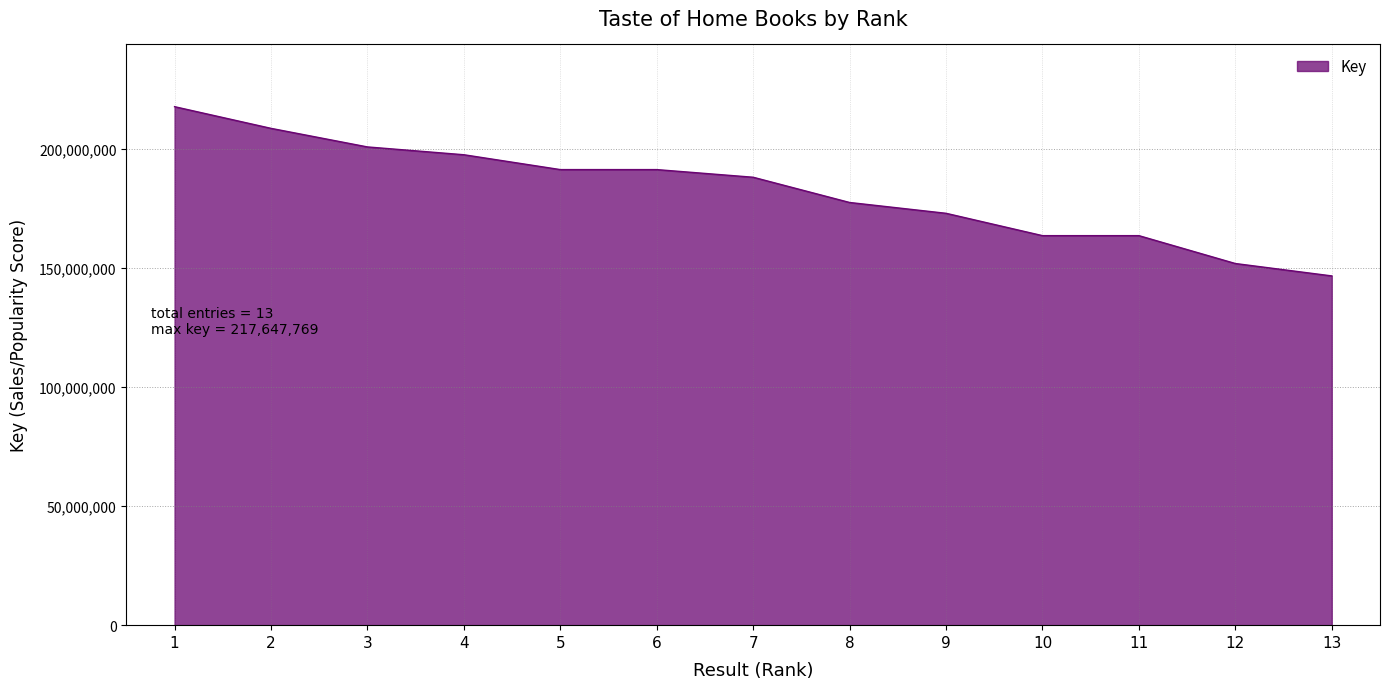

True or false: there are more than 1 points higher than both neighbors.

False